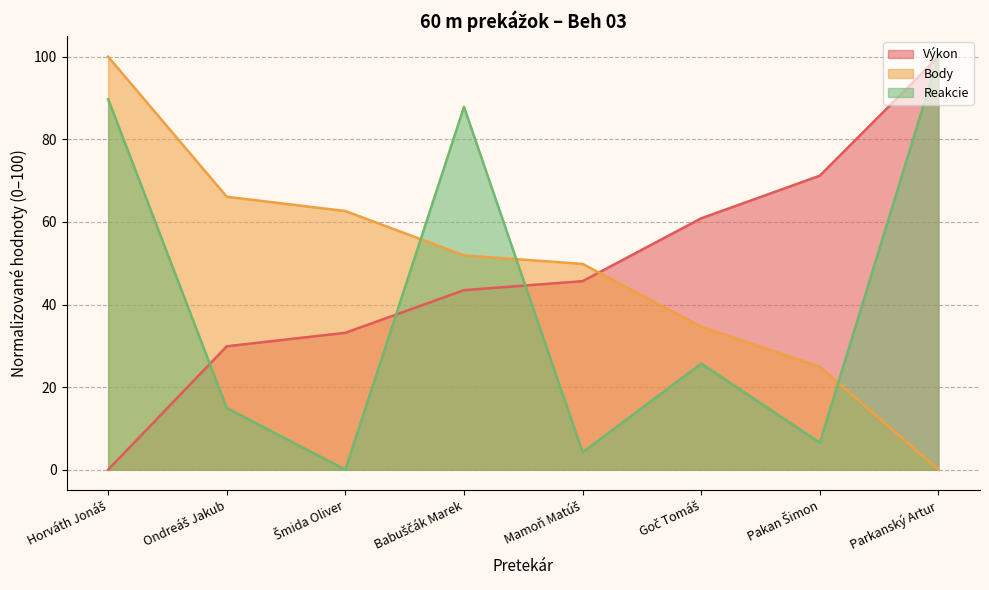

What is the average value of the Výkon series?

48.0